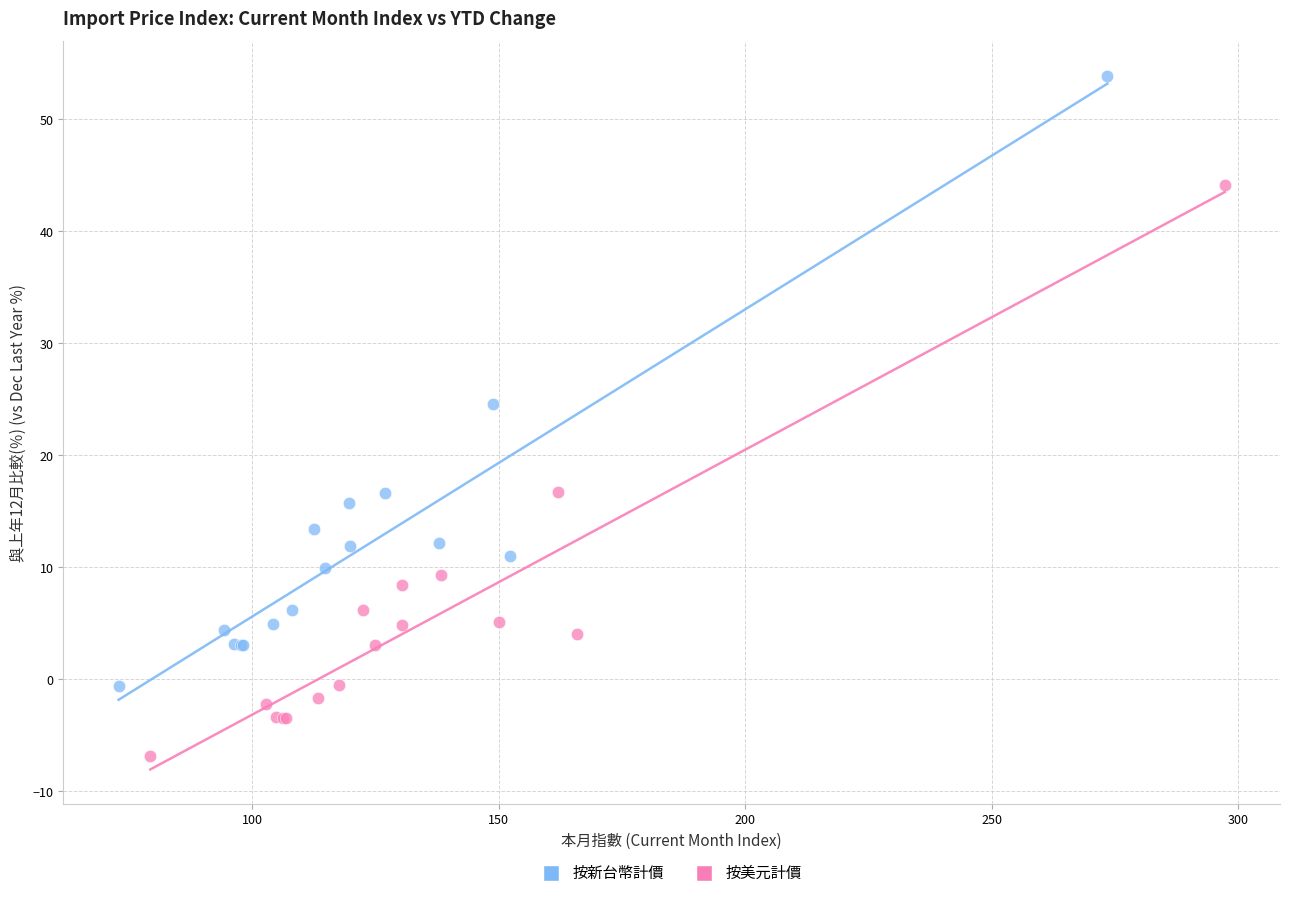

Which series has the largest Y range (max minus min)?

按新台幣計價